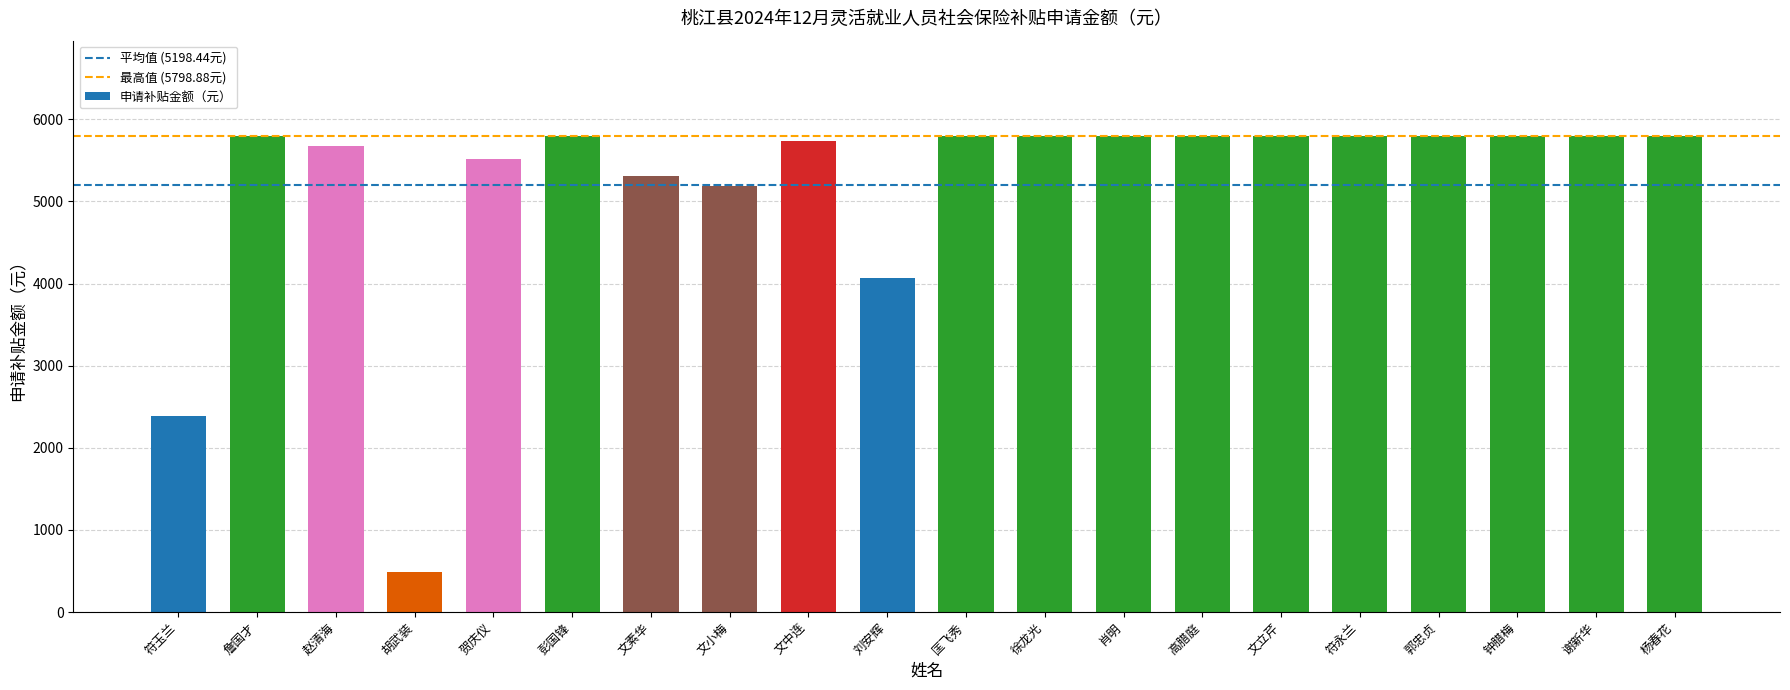

The value at 符永兰 is 5798.9. True or false?

True